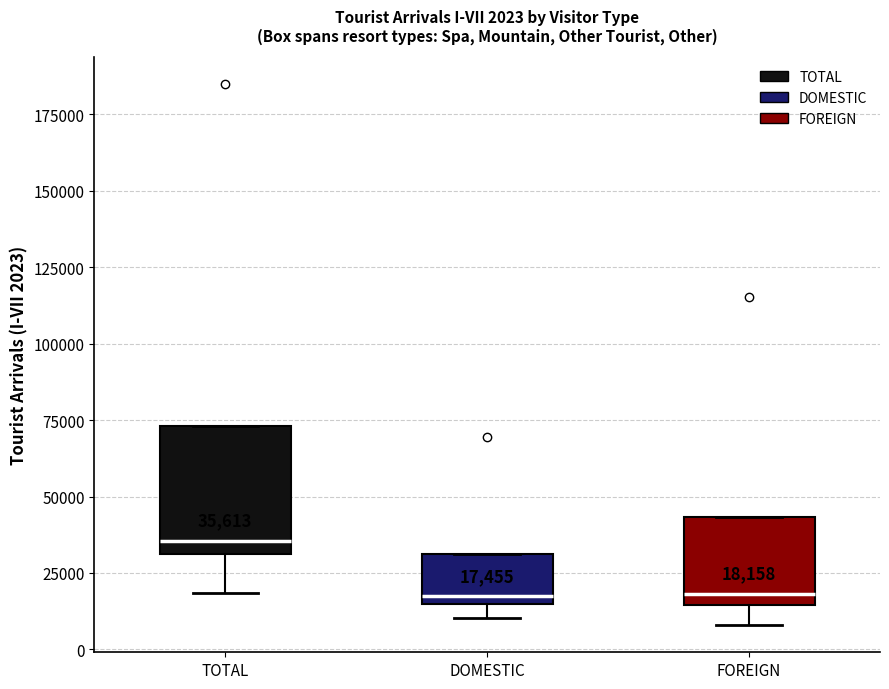

Comparing the boxes themselves (not the whiskers), which one is the tallest?

TOTAL